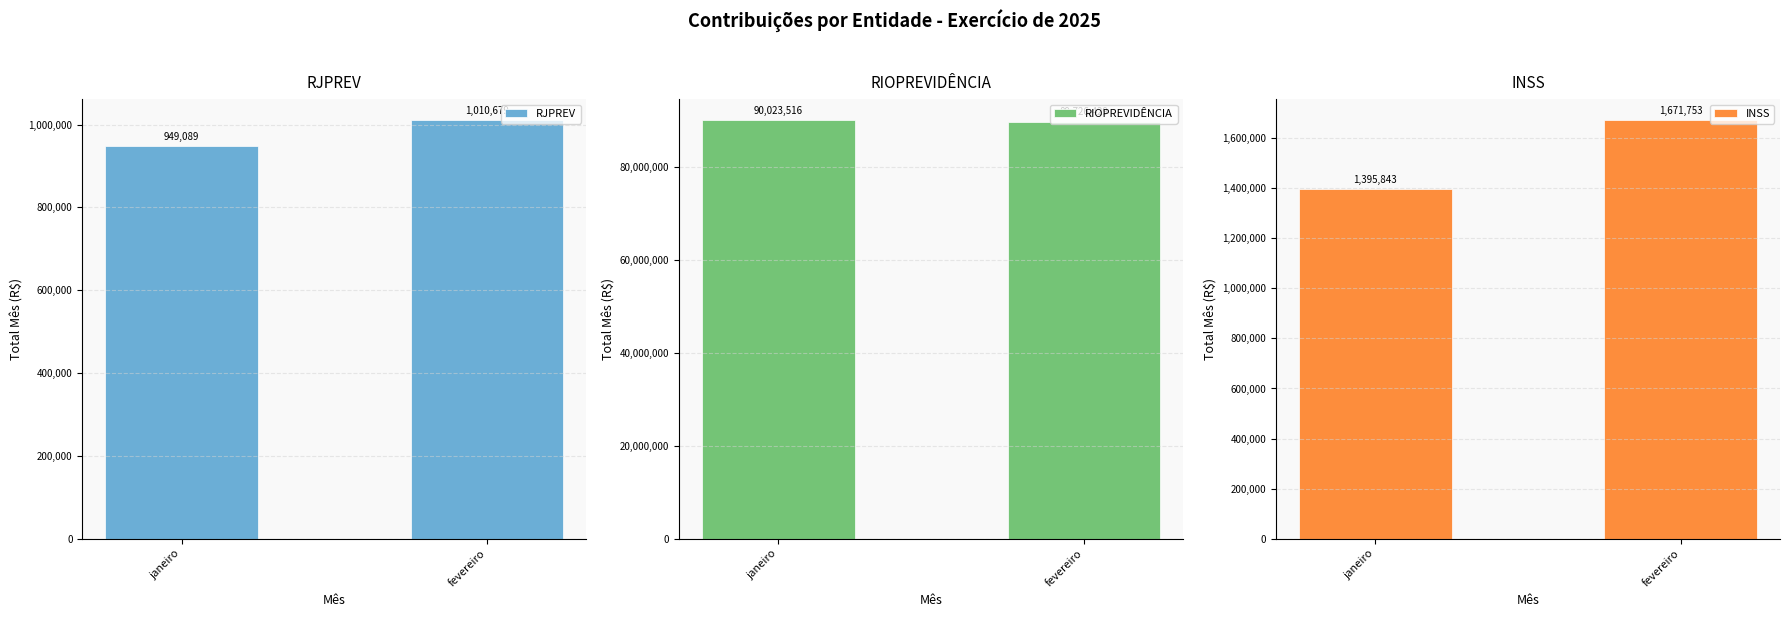

The value of RIOPREVIDÊNCIA at fevereiro is 89726429.2. True or false?

True